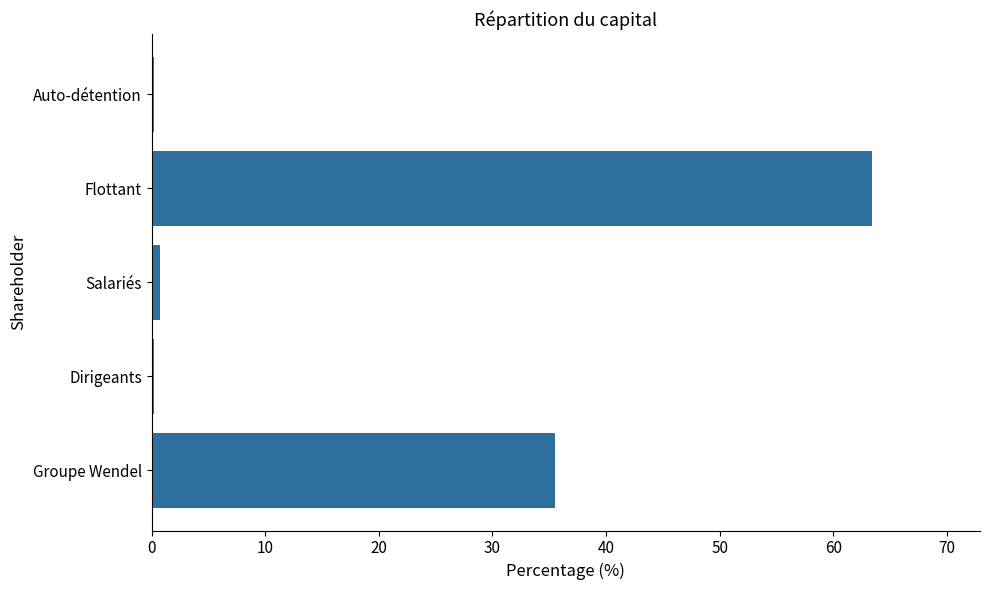

Where is the data nearest to the value 31?

Groupe Wendel